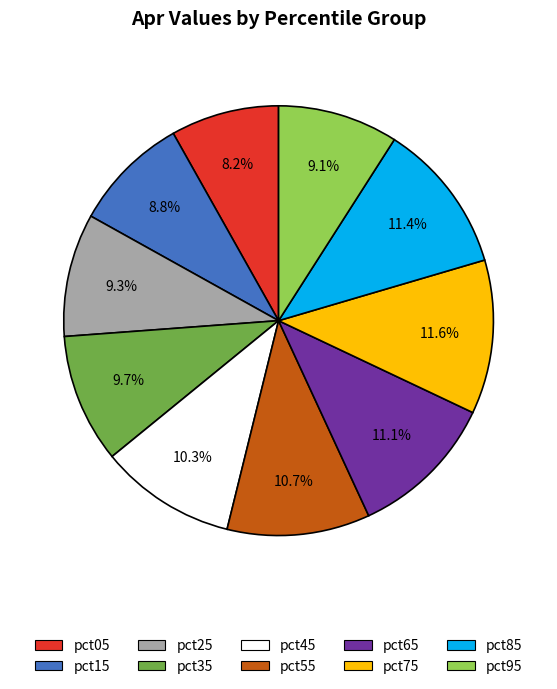

Is it true that pct95 is 1% of the pie?

False